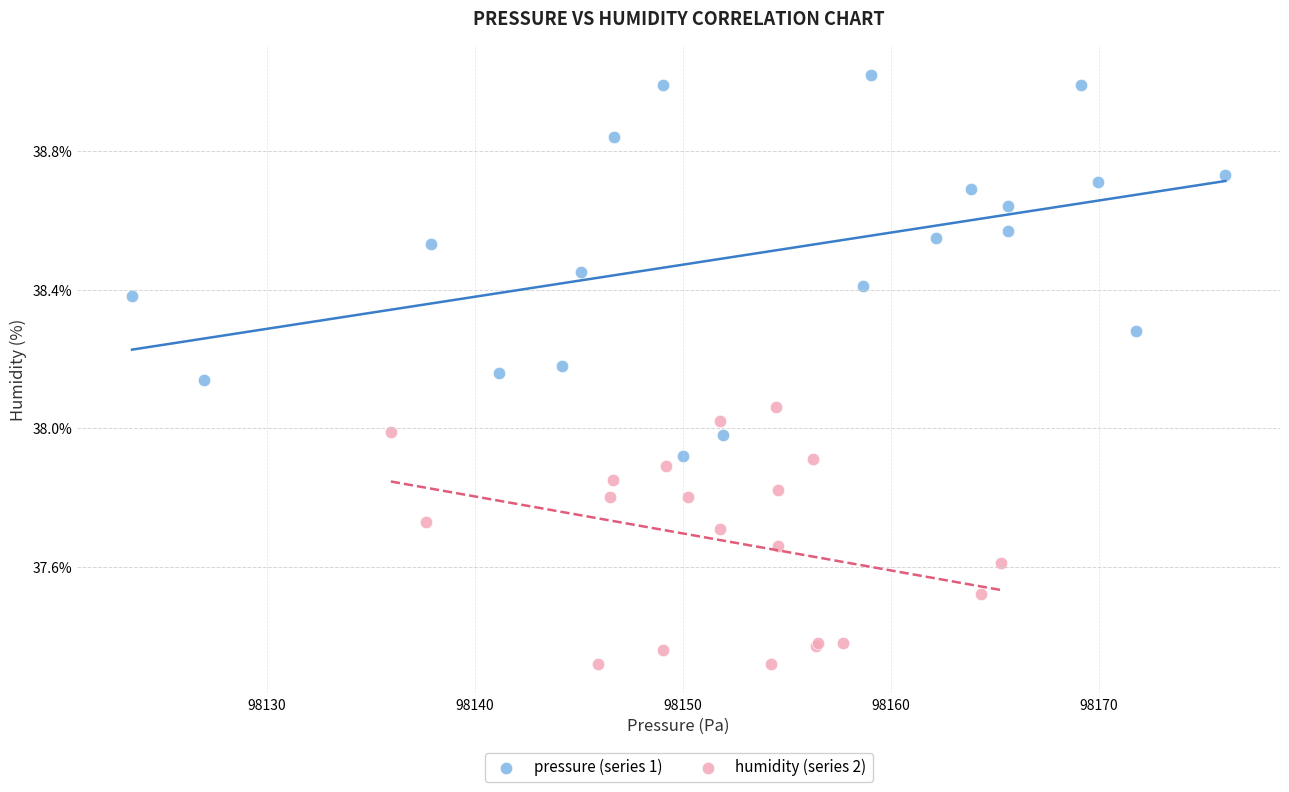

Which series has the largest Y range (max minus min)?

pressure (series 1)